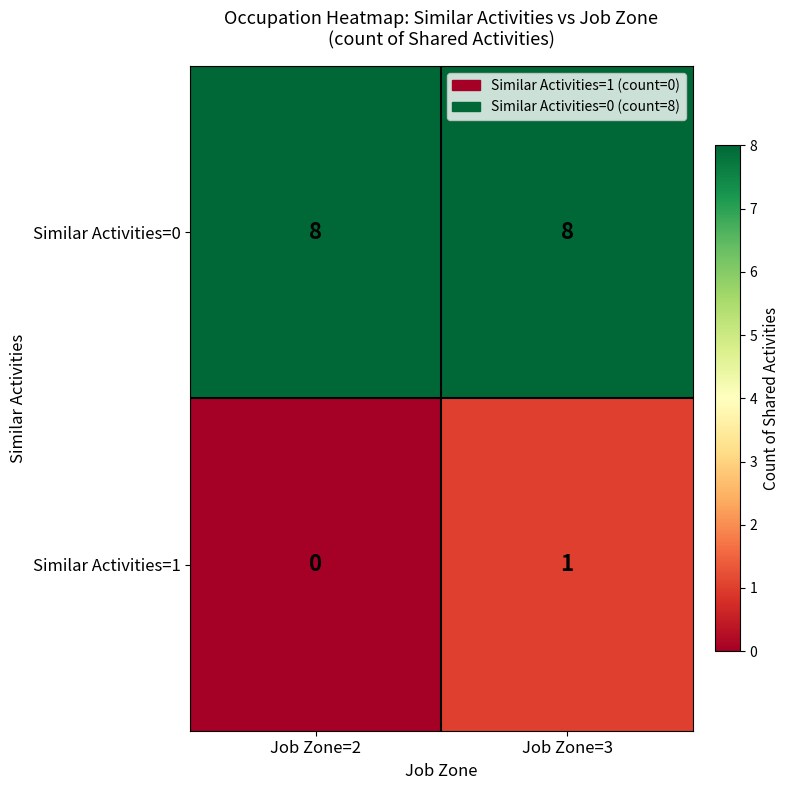

At how many categories does at least one series exceed 1?

2